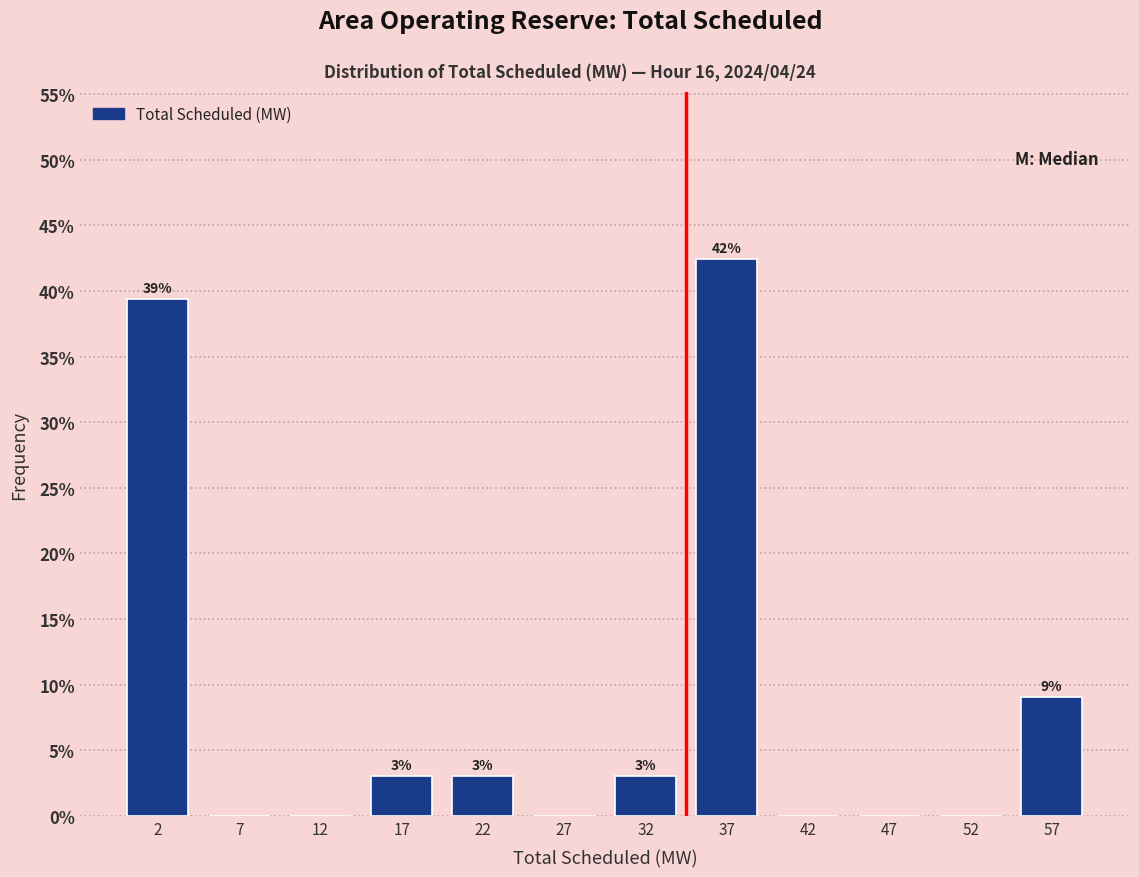

Over which range of the x-axis is the bar tallest?

35 to 40